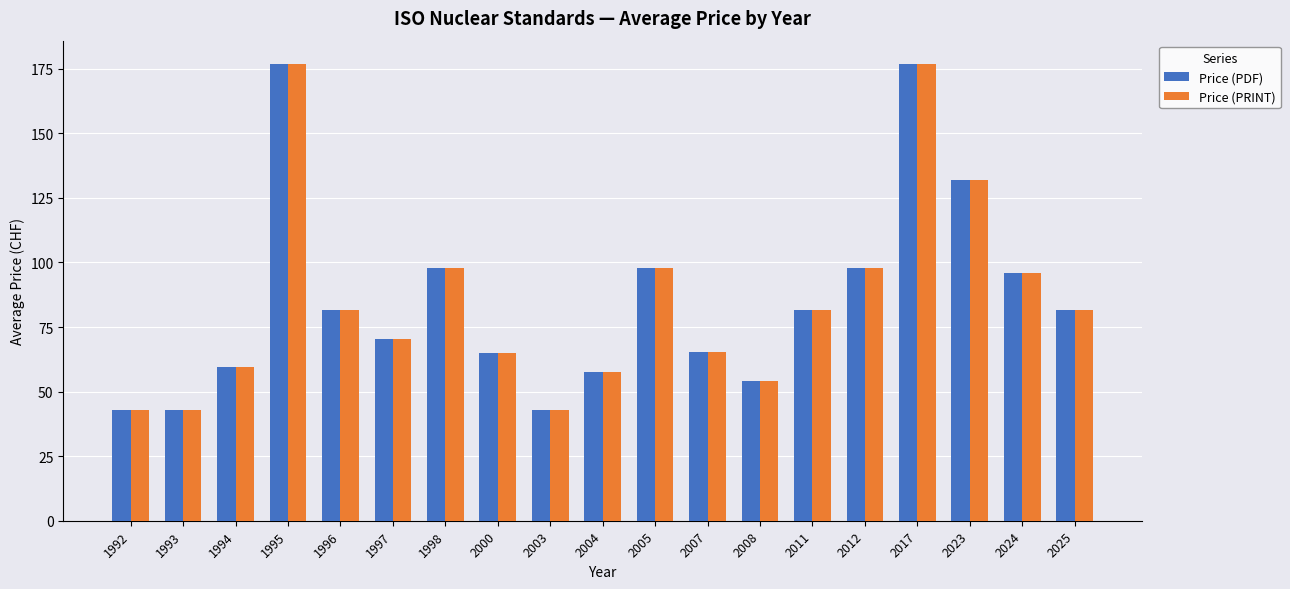

Does the chart contain stacked bars?

No